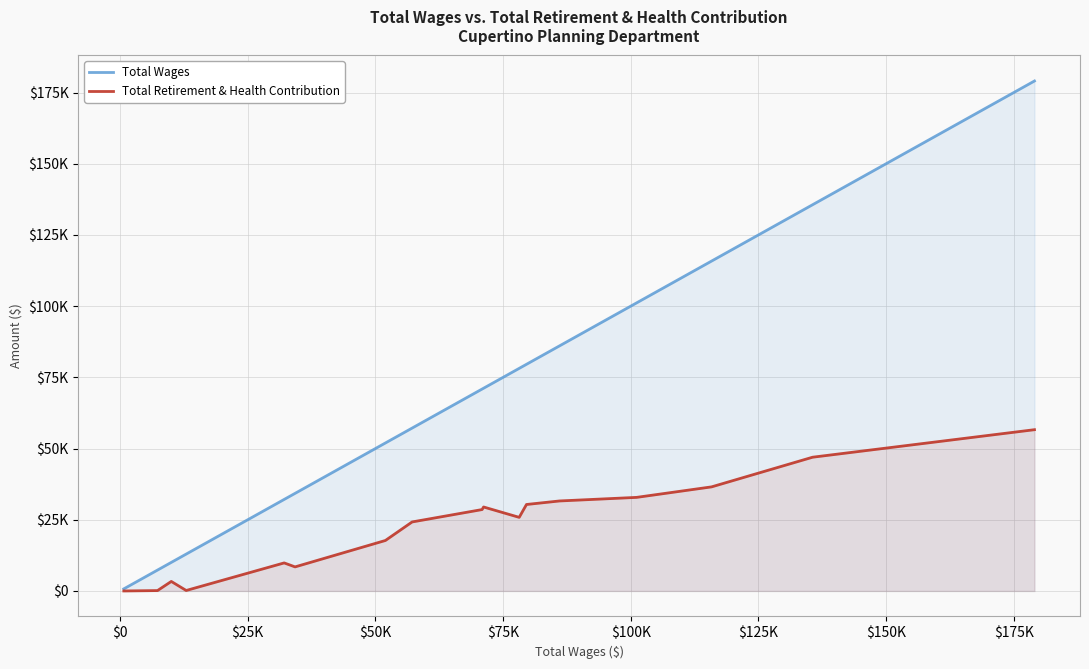

Does the chart display data point markers on the line(s)?

No